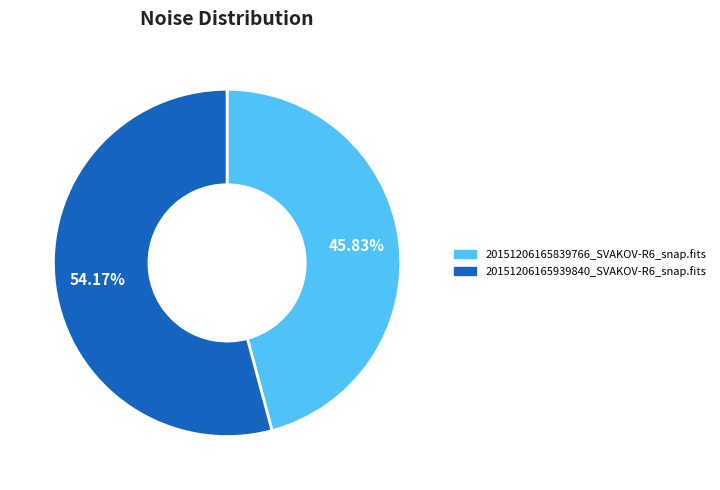

Combined, do 20151206165939840_SVAKOV-R6_snap.fits and 20151206165839766_SVAKOV-R6_snap.fits account for over 50%?

Yes